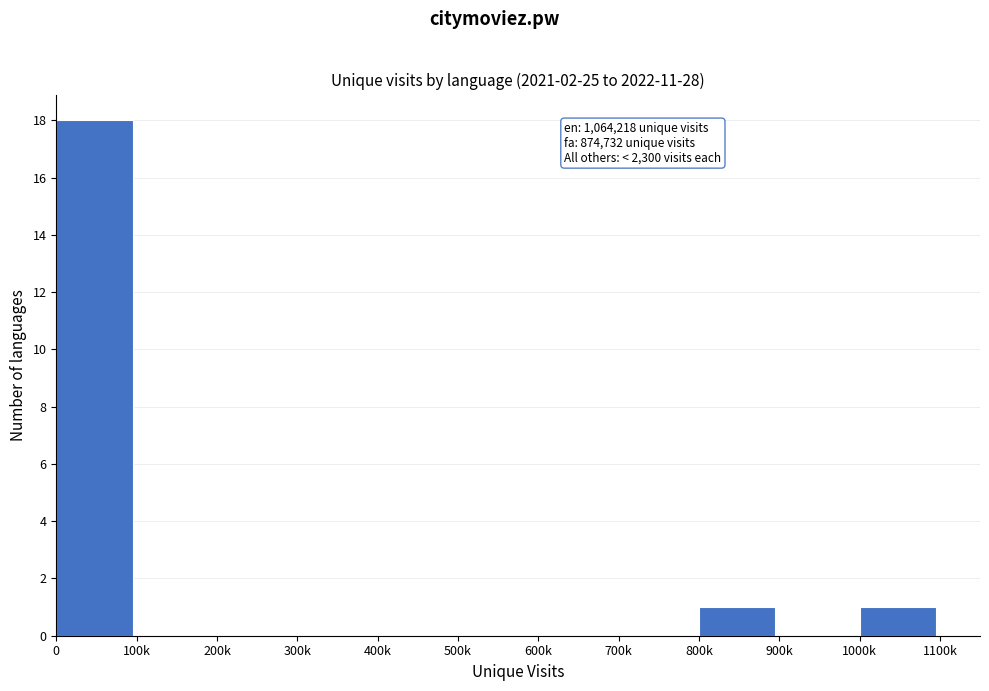

Reading right to left, what are all the values shown in this chart?

1000k=1	900k=0	800k=1	700k=0	600k=0	500k=0	400k=0	300k=0	200k=0	100k=0	0=18